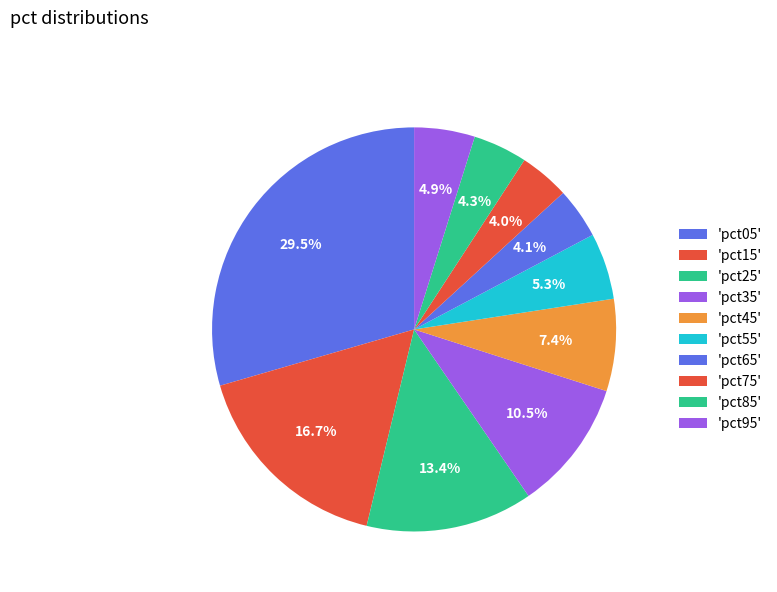

Rank the categories by value from lowest to highest.

pct75, pct65, pct85, pct95, pct55, pct45, pct35, pct25, pct15, pct05